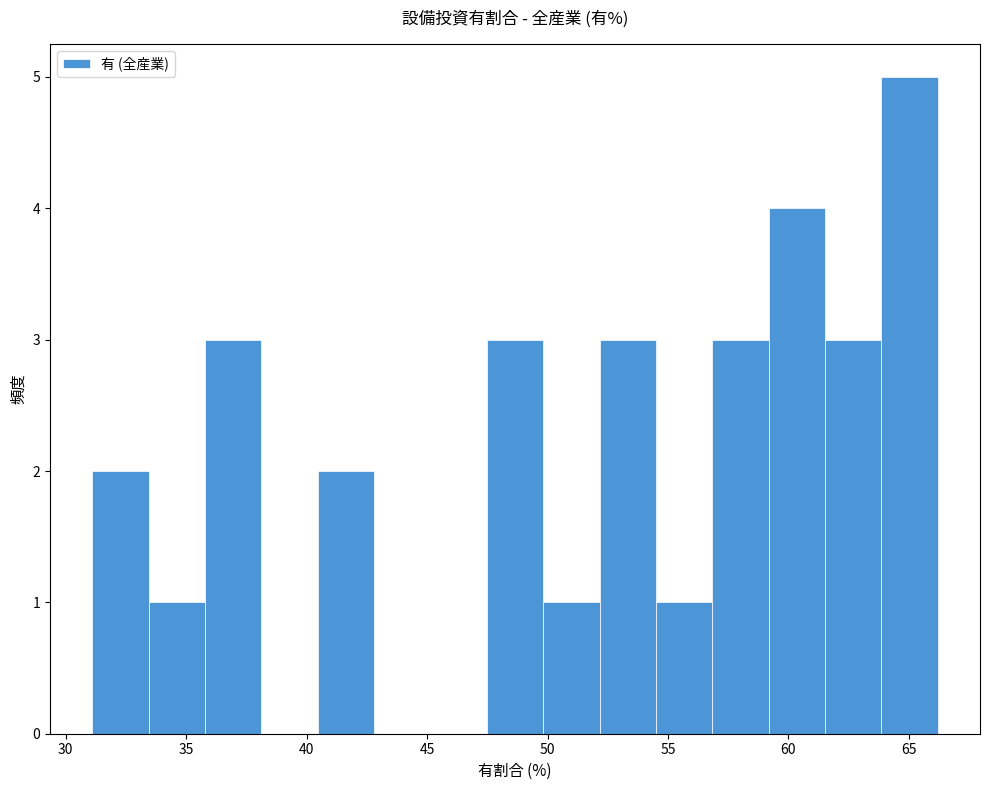

How tall is the bar that spans 31.0 to 33.5 on the x-axis? Neither the bar edges nor the heights are printed on the chart, so give them approximately, as read against the axes.

2